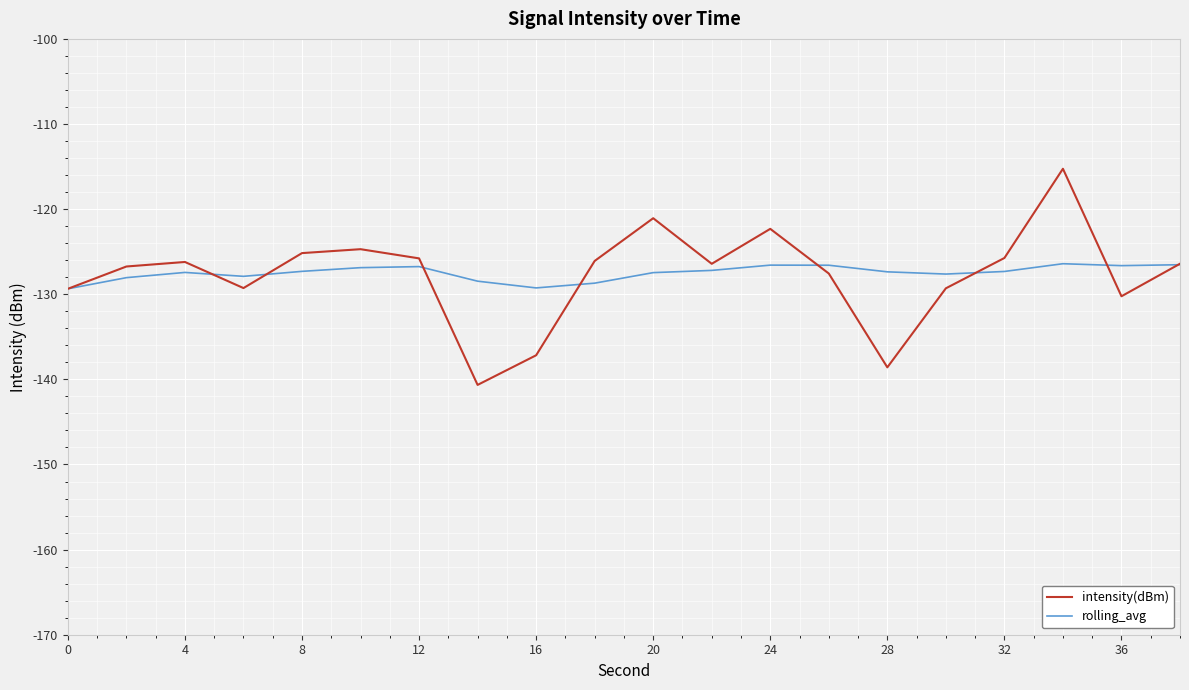

What is the highest value of the intensity(dBm) series?

-115.3